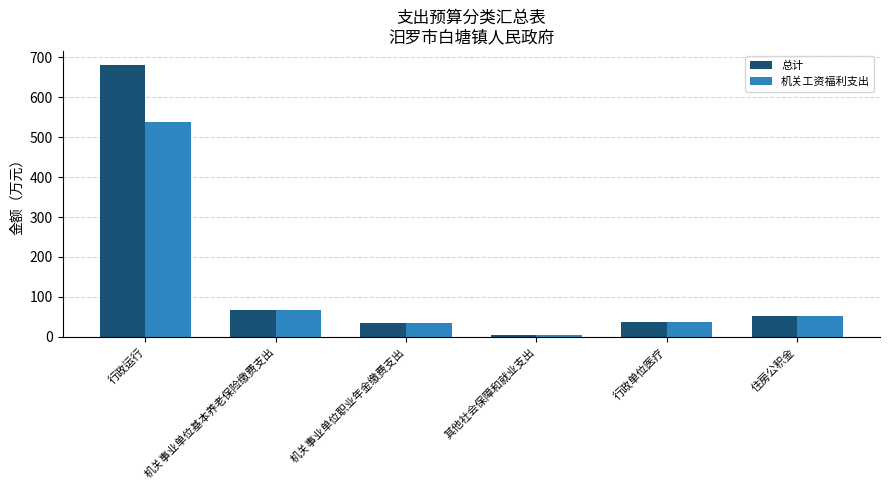

At which category is the sum across all series the highest?

行政运行